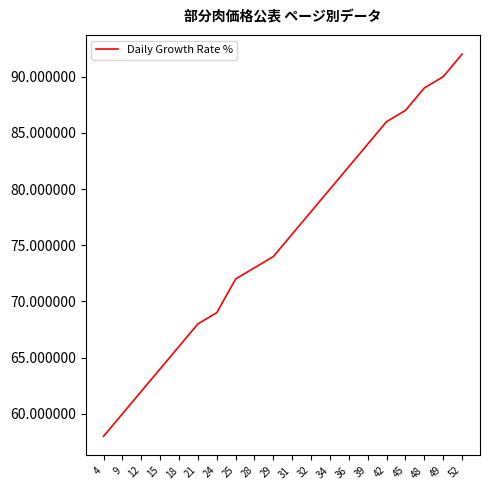

What is the sum of the values at 18 and 28?

139